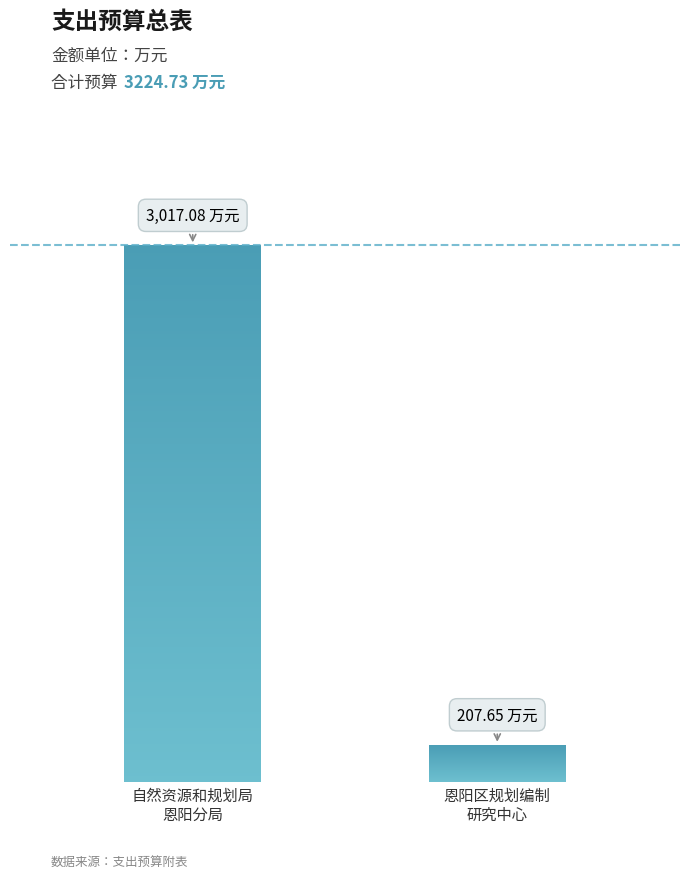

List the labels in order of value, smallest first.

巴中市恩阳区规划编制研究中心, 巴中市自然资源和规划局恩阳分局